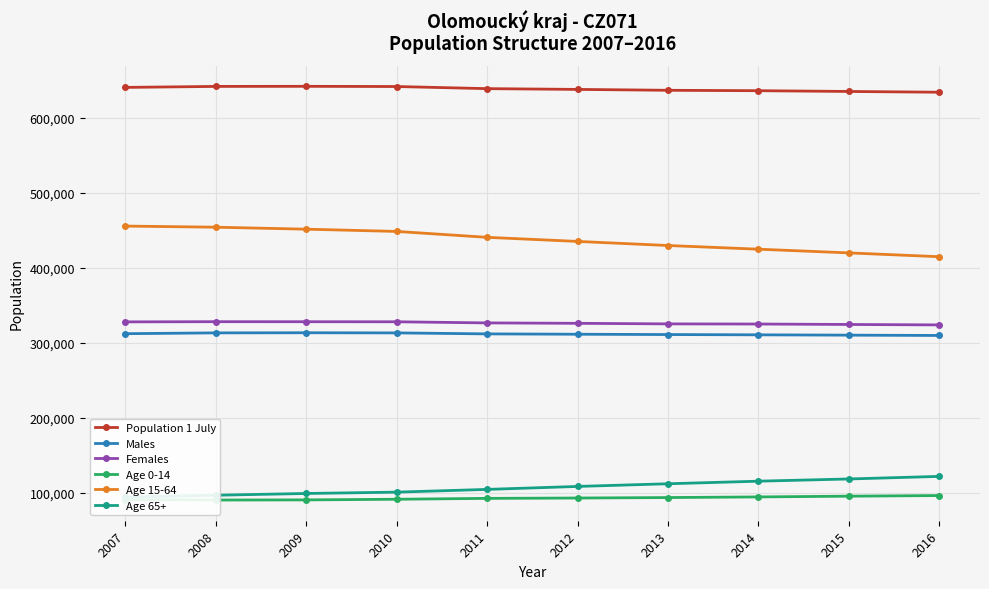

Which series has the widest spread of values?

Age 15-64